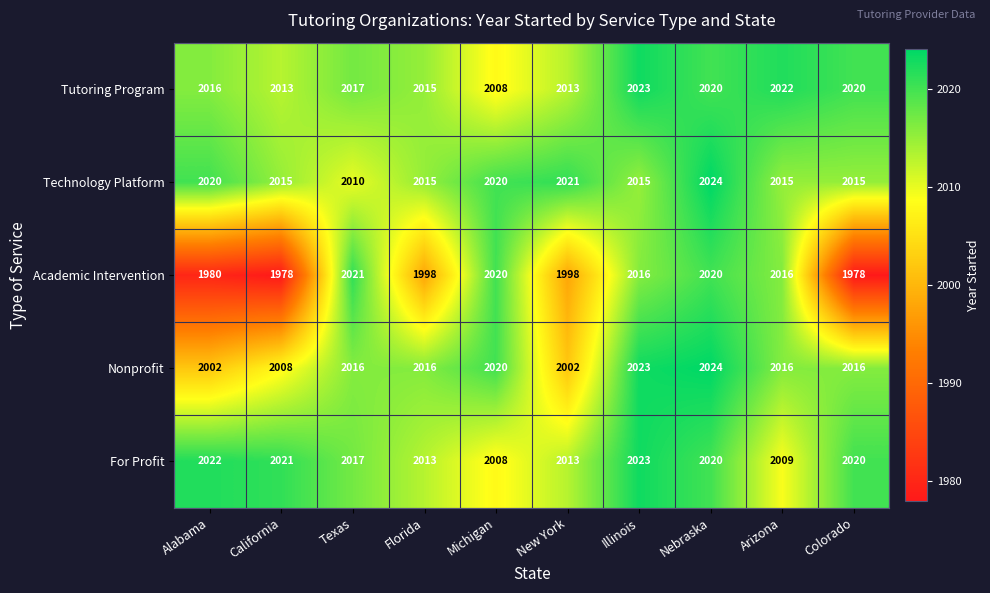

What value does the Nonprofit series have at California?

2008